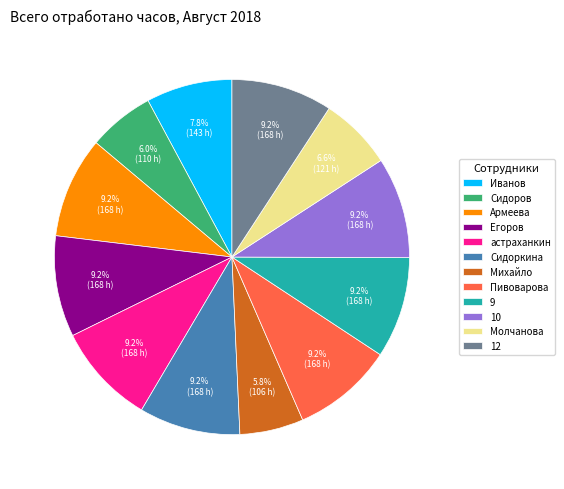

How many slices are in this pie chart?

12